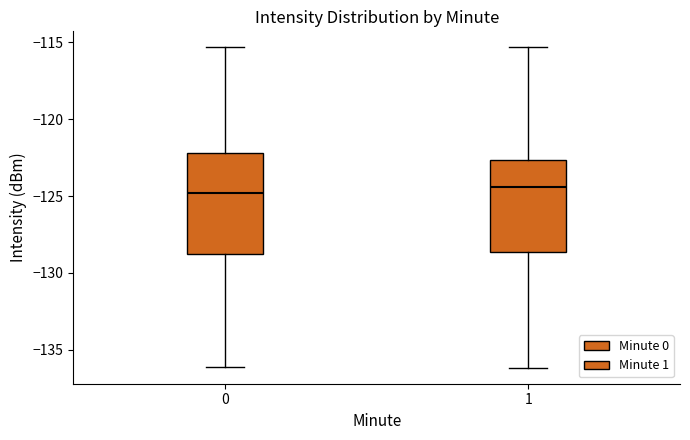

Reading left to right, transcribe this box plot: for each box, give where its median line is, the range the box spans, and where its two whiskers end, as read against the y-axis. The values are not printed on the chart, so give them approximately, as read against the axis.

0: median -125.0, box -129.0 to -122.0, whiskers -136.0 to -115.5
1: median -124.5, box -128.5 to -122.5, whiskers -136.0 to -115.5